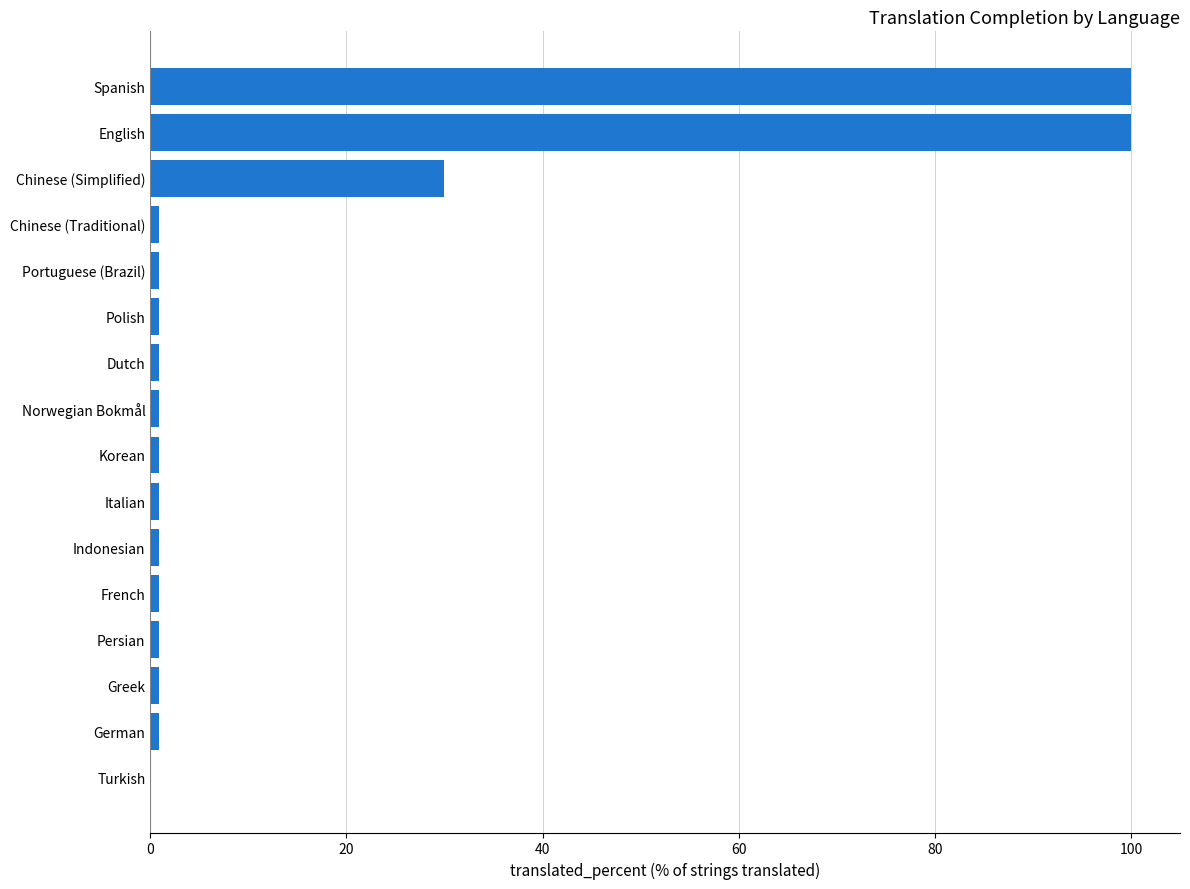

Where is the data nearest to the value 50?

Chinese (Simplified)